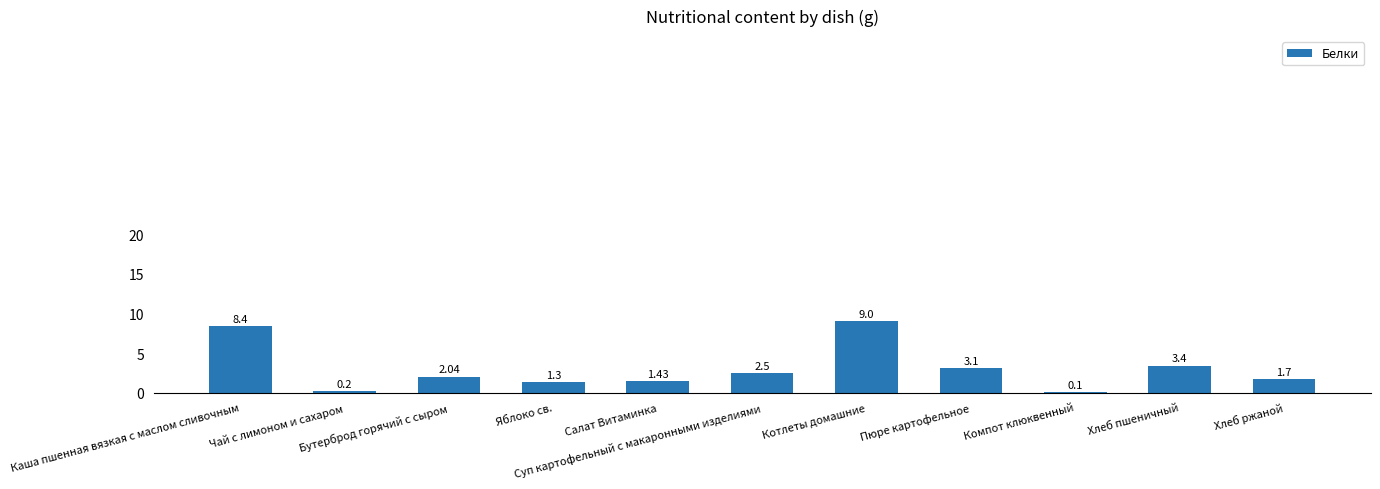

What is the smallest value displayed?

0.1